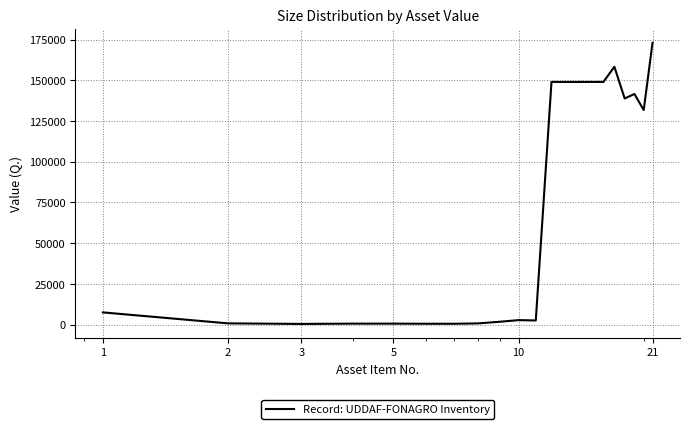

Is this an area chart (filled region under the line)?

No